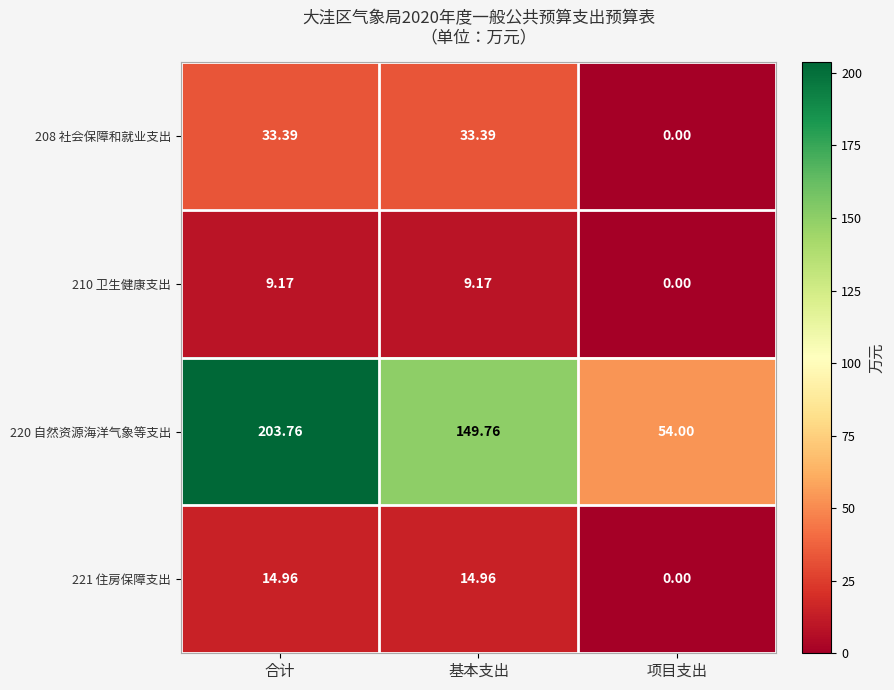

What is the total value across all series at 合计?

261.3